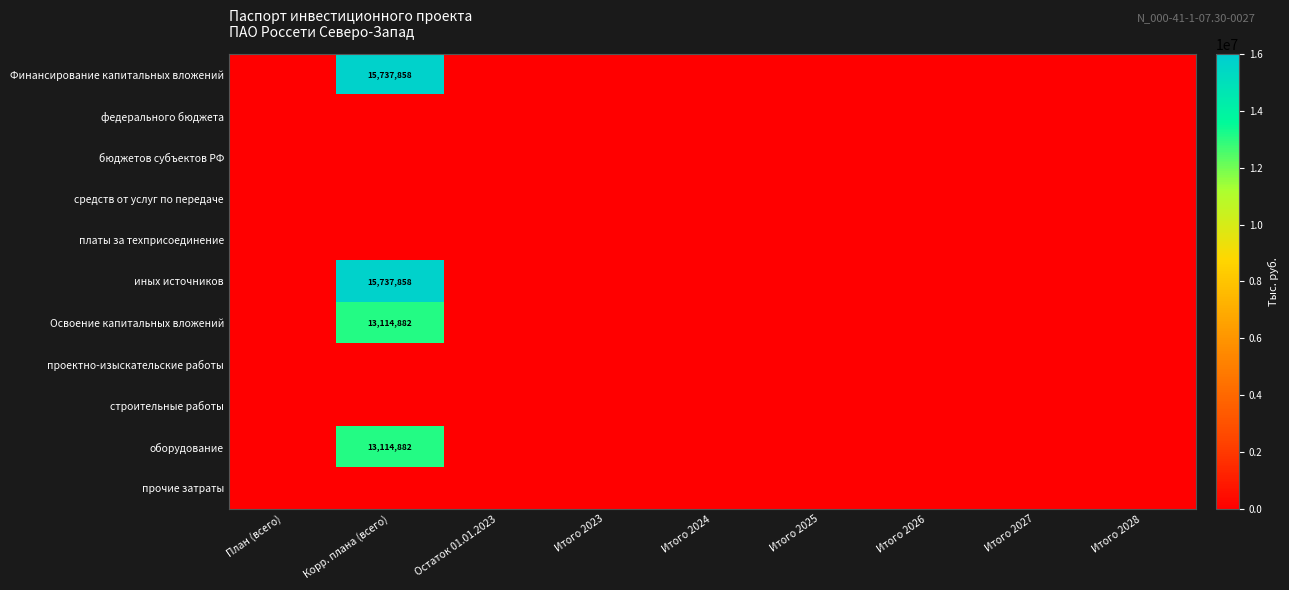

Is it true that иных источников equals 5014336 at Корр. плана (всего)?

False